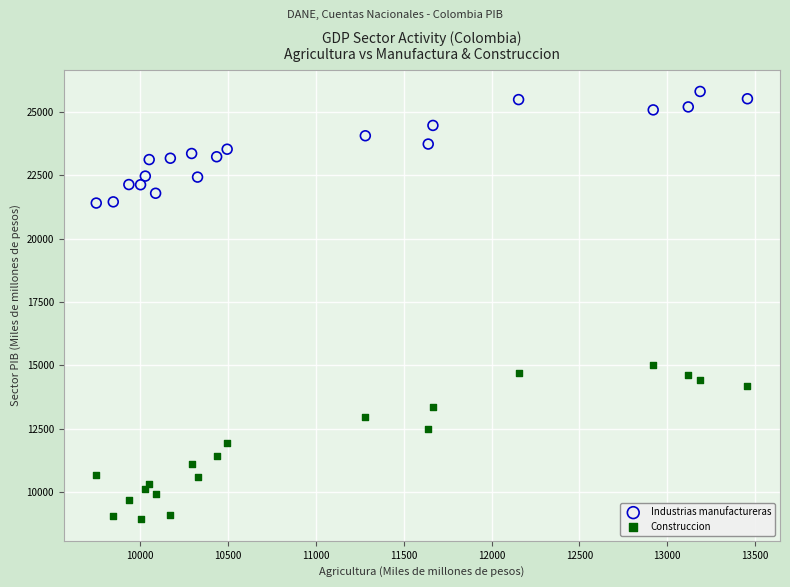

What is the X range (max minus min) for the scatter plot?

3708.6